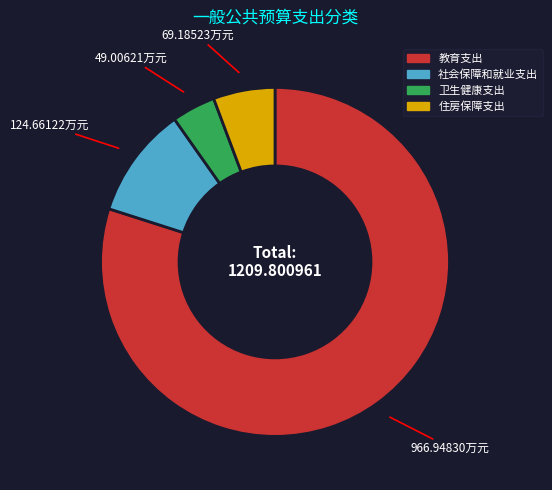

Which category has the biggest portion of the pie?

教育支出